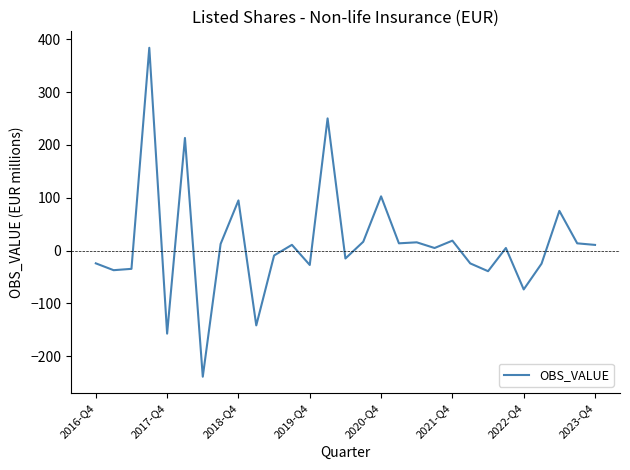

What is the maximum value shown in the chart?

383.9